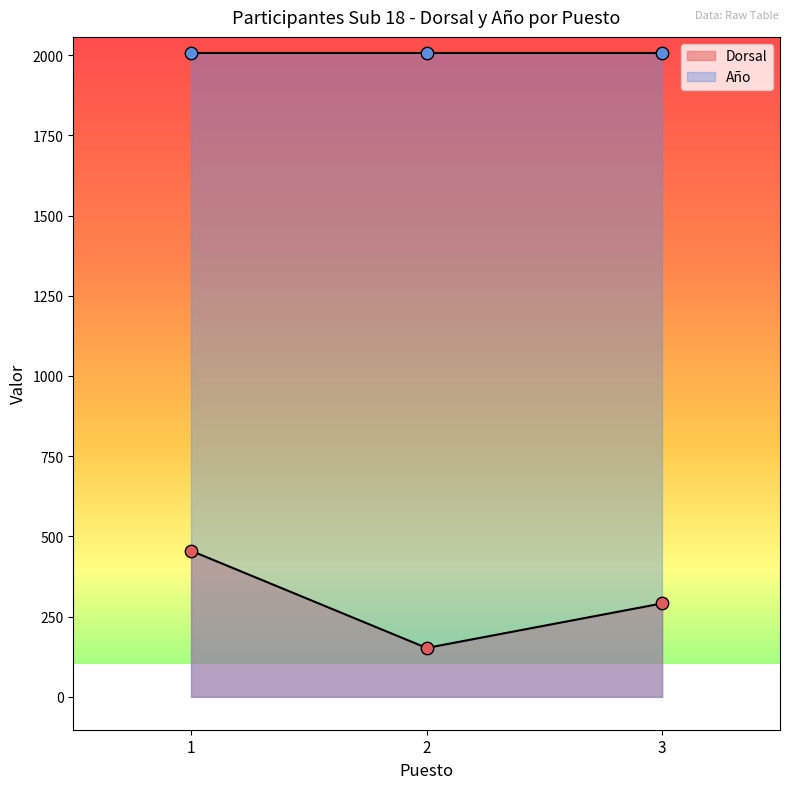

Approximately how many times larger is the value at 3 compared to 2?

1.9